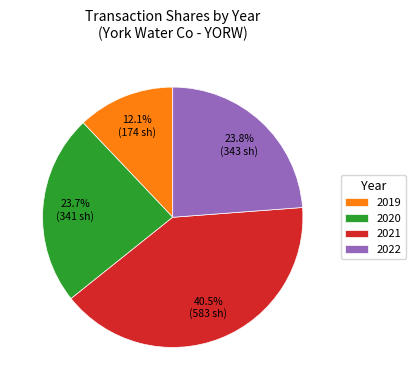

Do 2021 and 2020 together represent more than half of the pie?

Yes